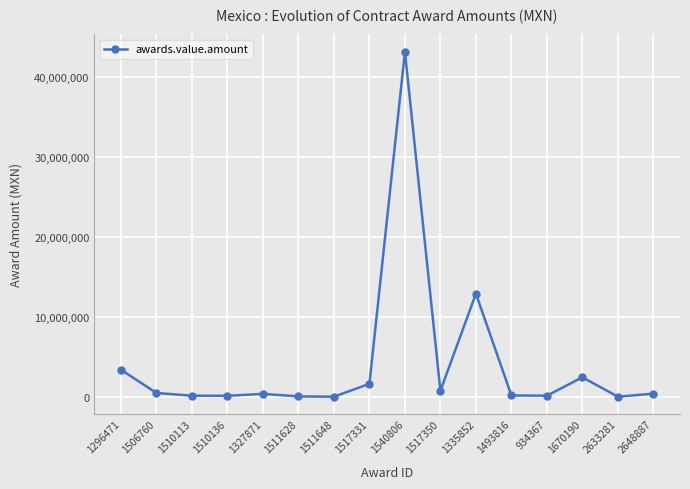

Which category has the highest value across all series?

1540806